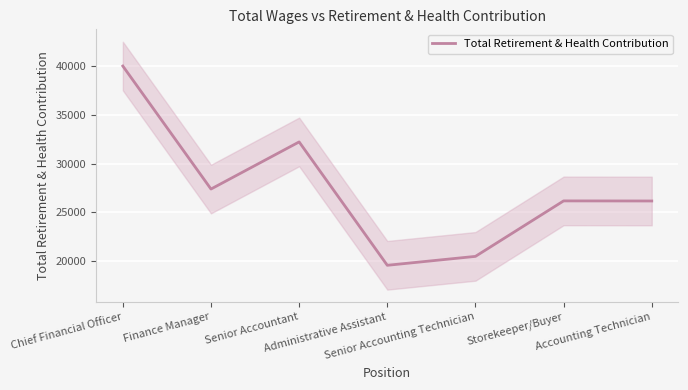

Rank the categories by value from lowest to highest.

Administrative Assistant, Senior Accounting Technician, Accounting Technician, Storekeeper/Buyer, Finance Manager, Senior Accountant, Chief Financial Officer